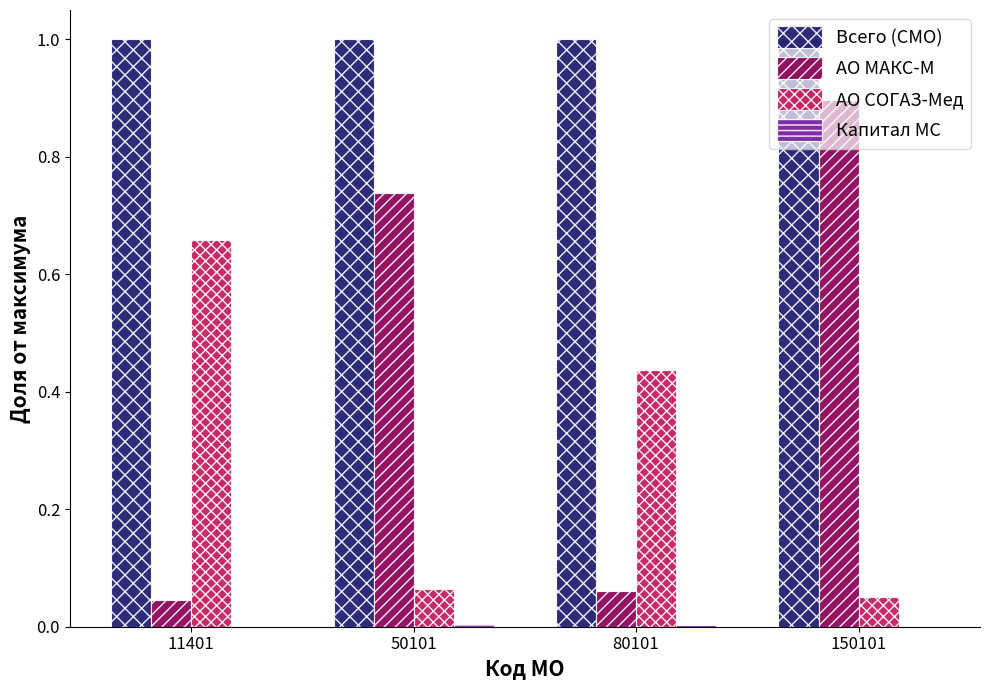

What is the sum of all АО СОГАЗ-Мед values?

1.2